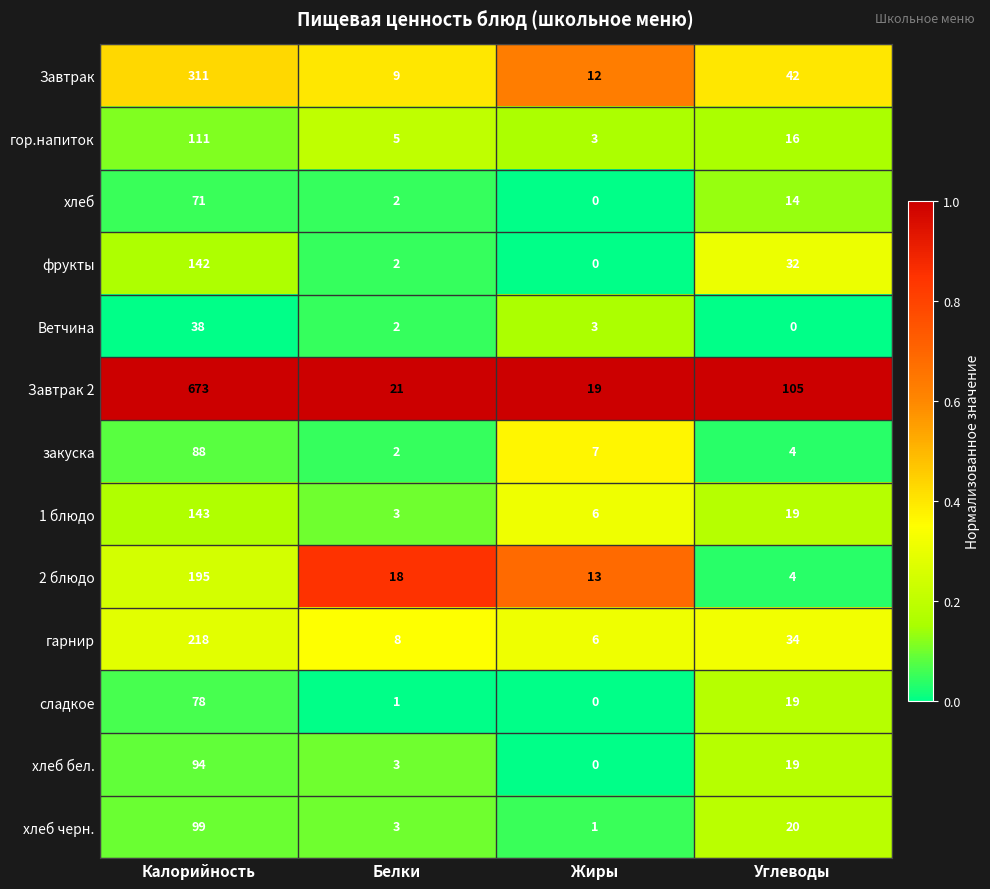

How many values in Ветчина are above zero?

3